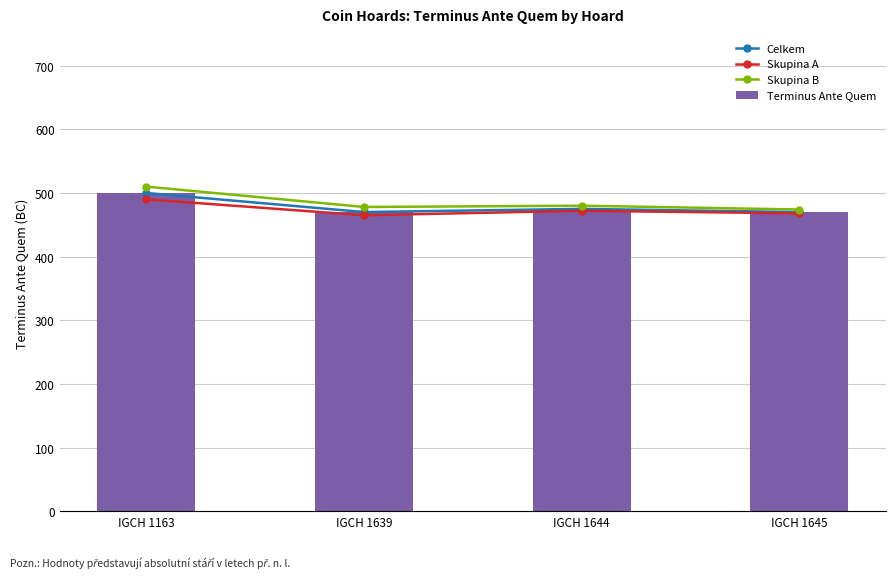

What are all the series names shown in the legend?

Celkem, Skupina A, Skupina B, Terminus Ante Quem